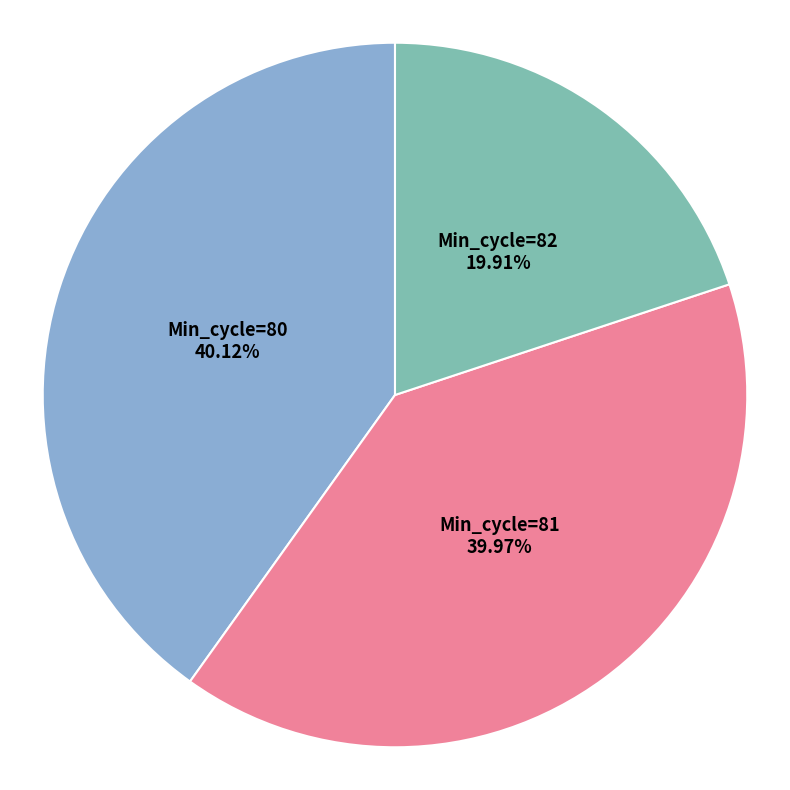

Count the number of slices in the pie.

3